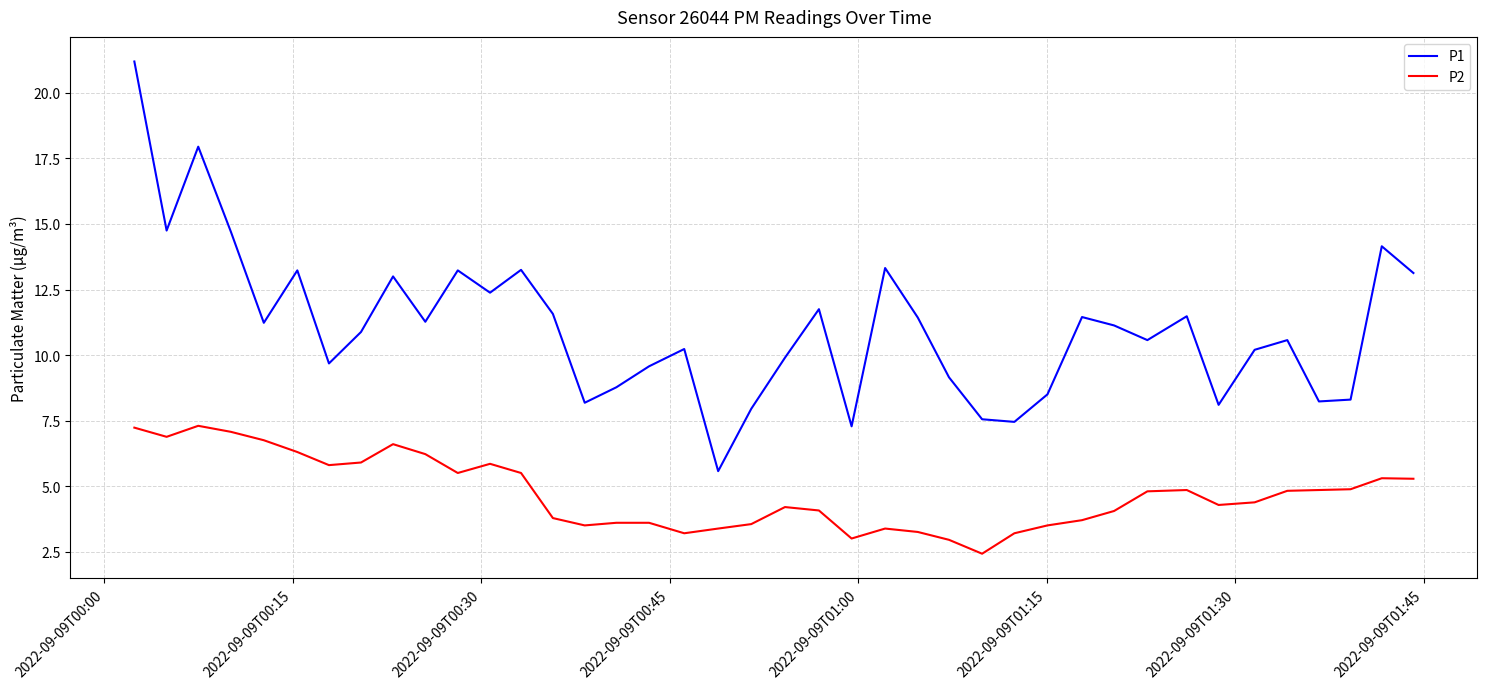

How many series are shown in this chart?

2